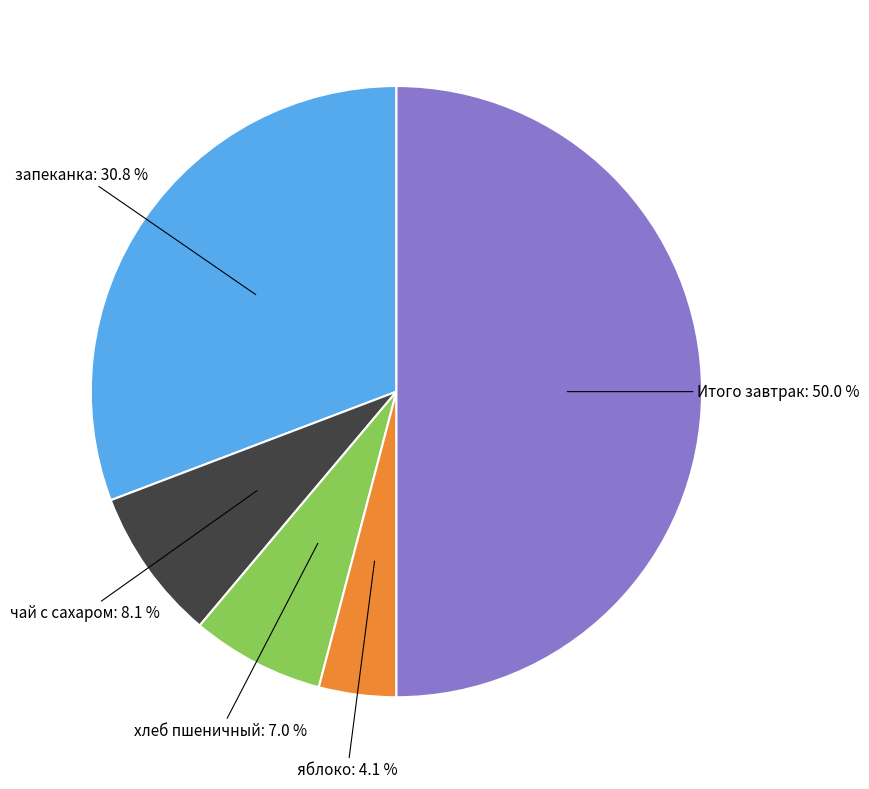

Rank the categories by value from highest to lowest.

Итого завтрак, запеканка, чай с сахаром, хлеб пшеничный, яблоко